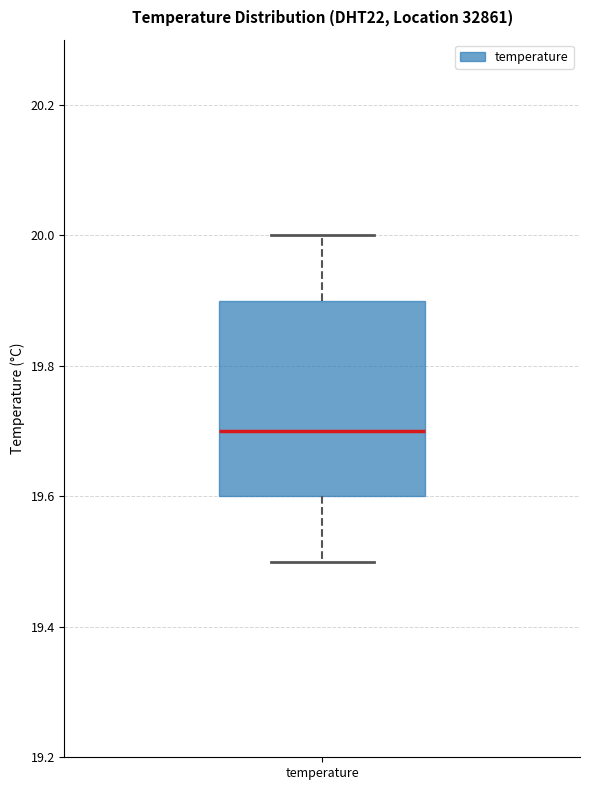

Transcribe this box plot: give where the median line is, the range the box spans, and where the two whiskers end, as read against the y-axis. The values are not printed on the chart, so give them approximately, as read against the axis.

median 19.7, box 19.6 to 19.9, whiskers 19.5 to 20.0